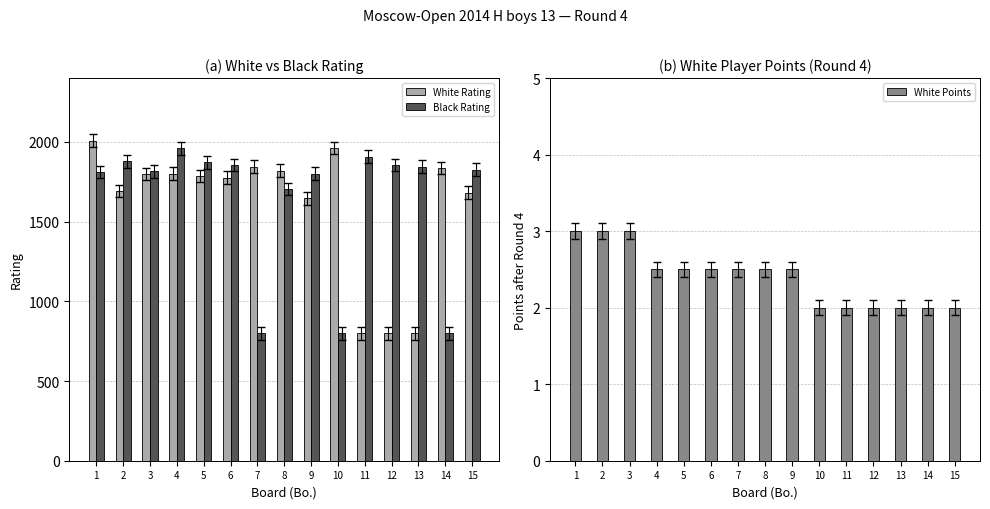

List the series in order of their peak value, highest first.

White Rating, Black Rating, White Points